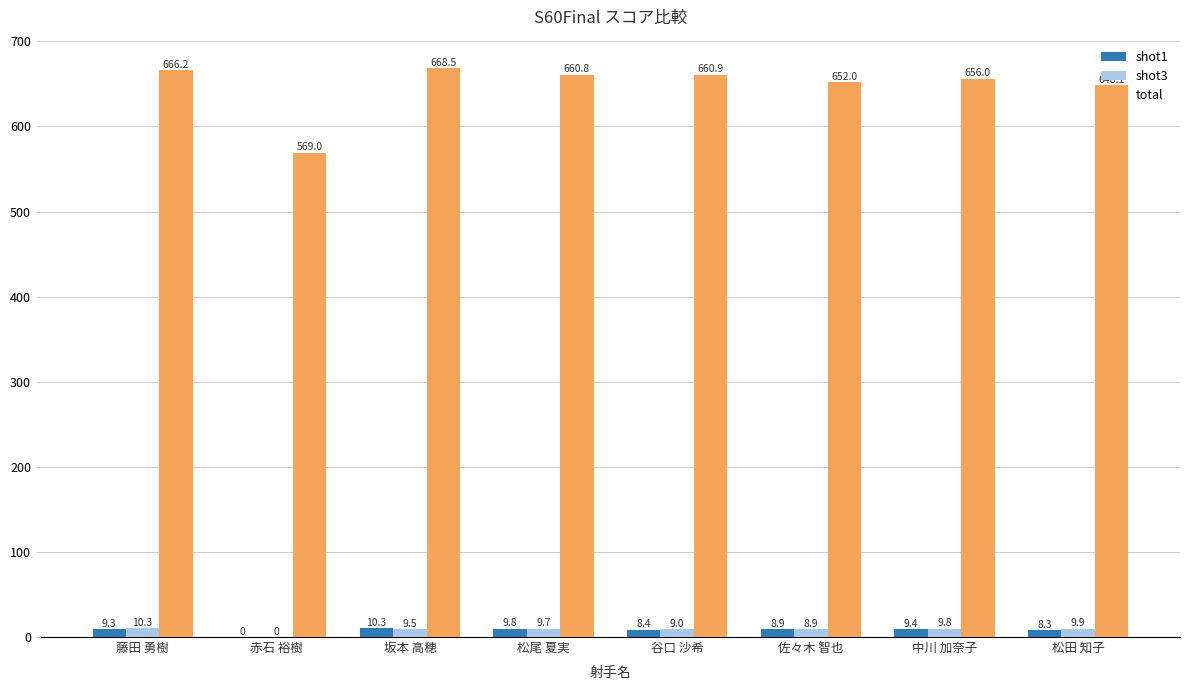

Which series changed the most between 坂本 高穂 and 中川 加奈子?

total